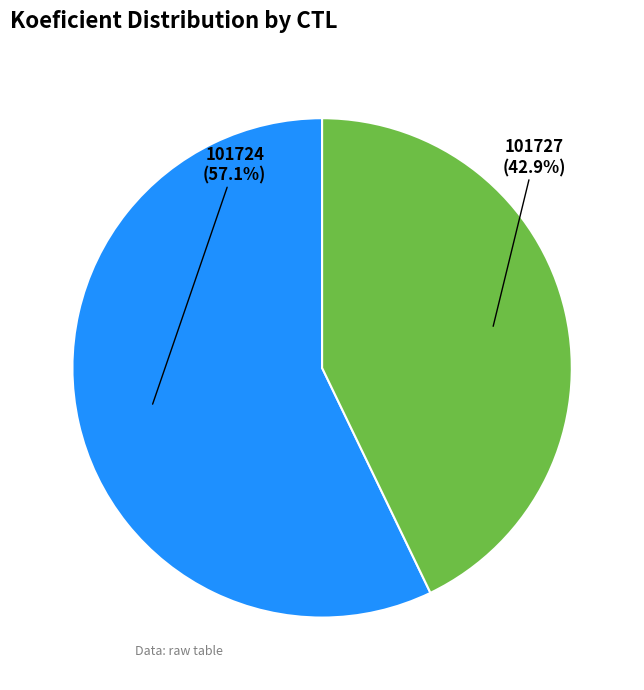

Is it true that 101727 is 50% of the pie?

False